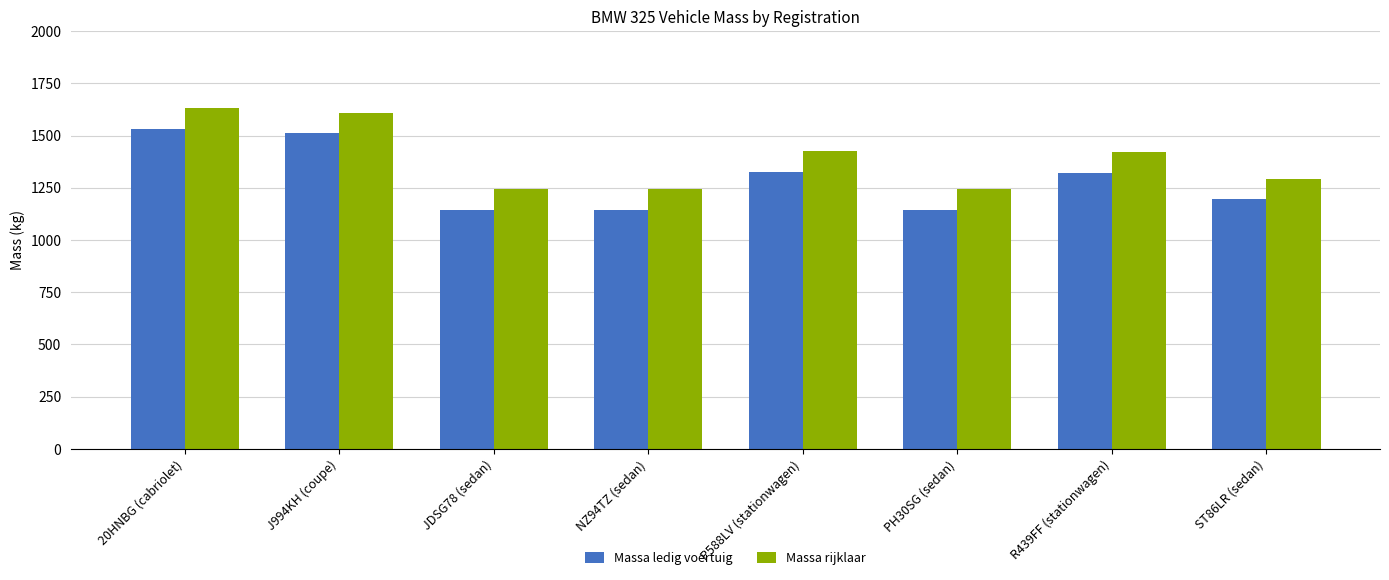

What is the difference between the second highest and minimum values in the Massa ledig voertuig series?

366